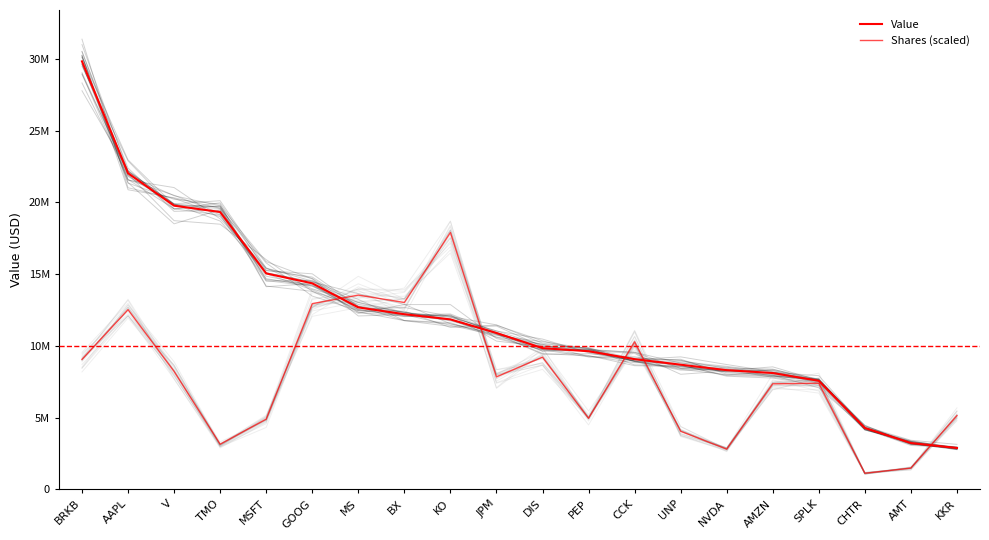

The value of Shares (scaled) at AMT is 2485552.8. True or false?

False